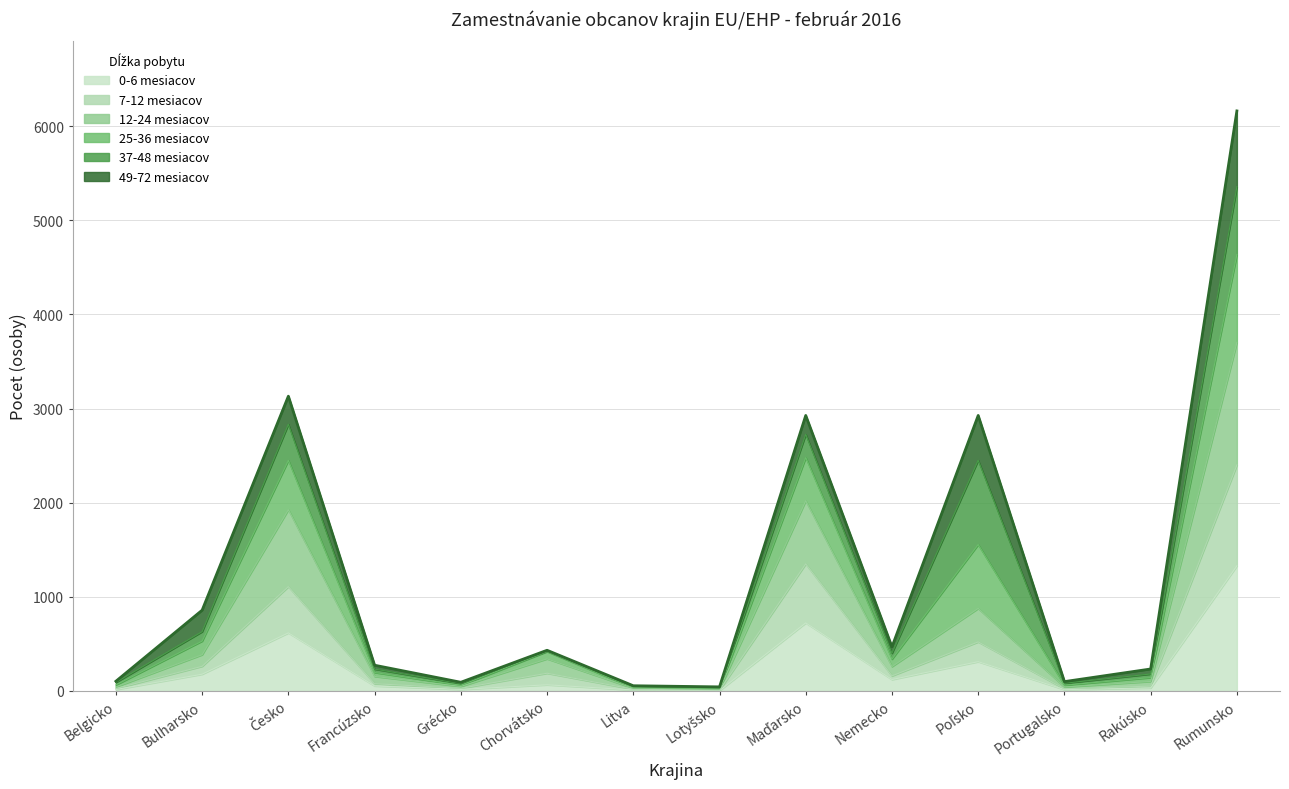

Does the chart display data point markers on the line(s)?

No